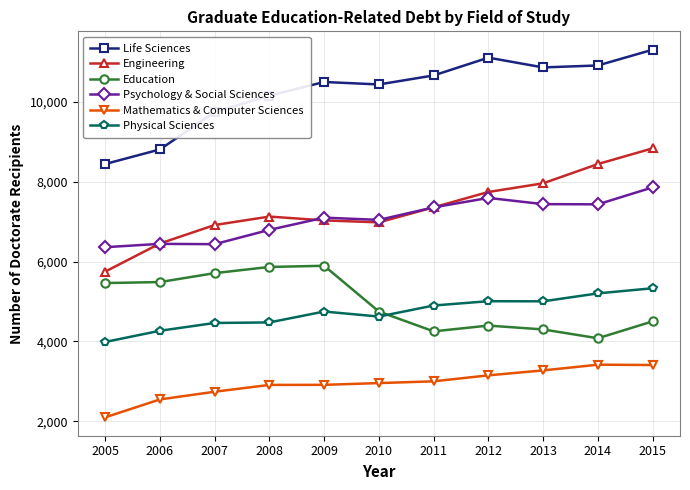

At how many categories does at least one series exceed 3500?

11